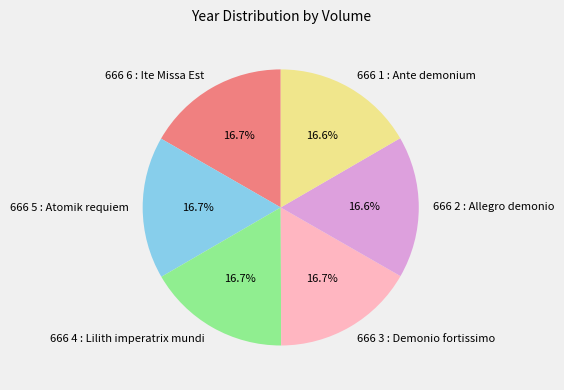

Does 666 1 : Ante demonium represent more than half of the total?

No